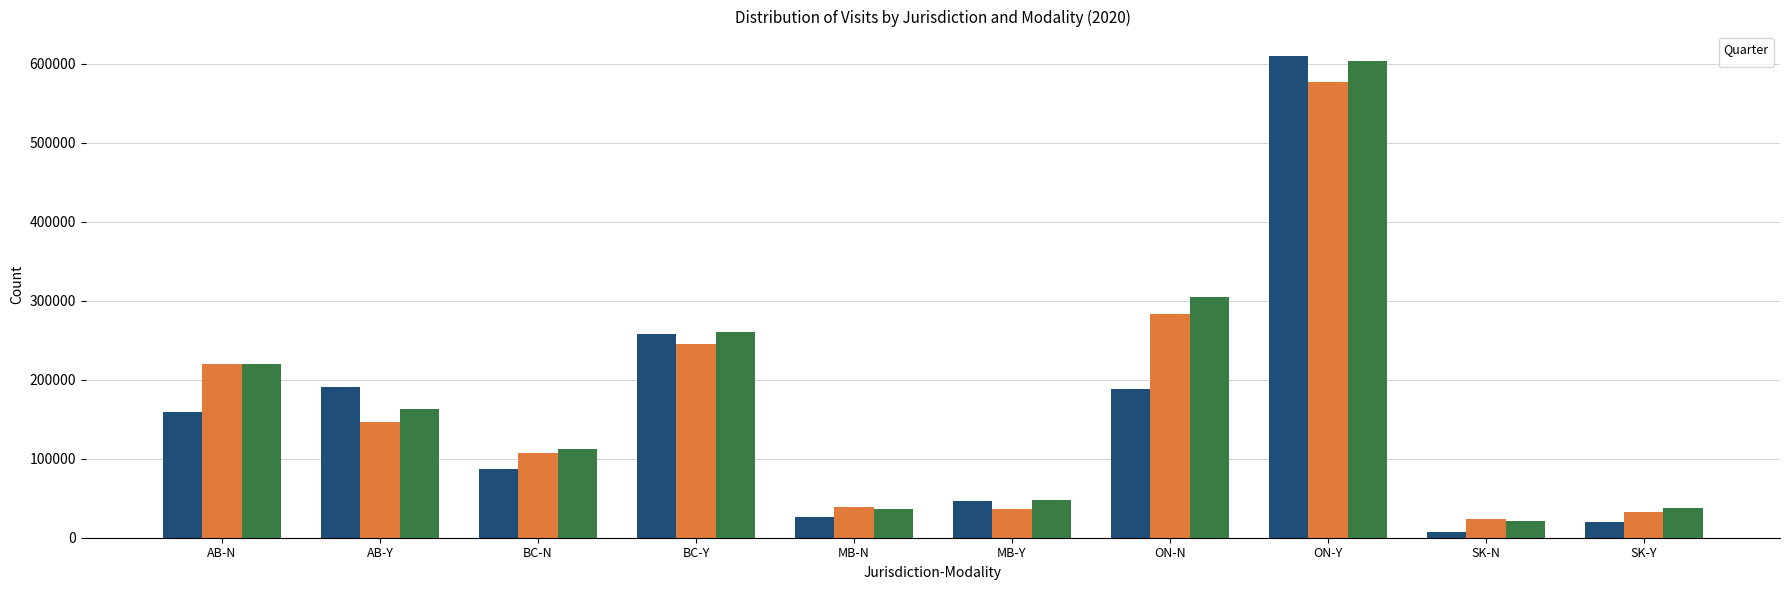

Which series has the largest total across all categories?

_2020Q3